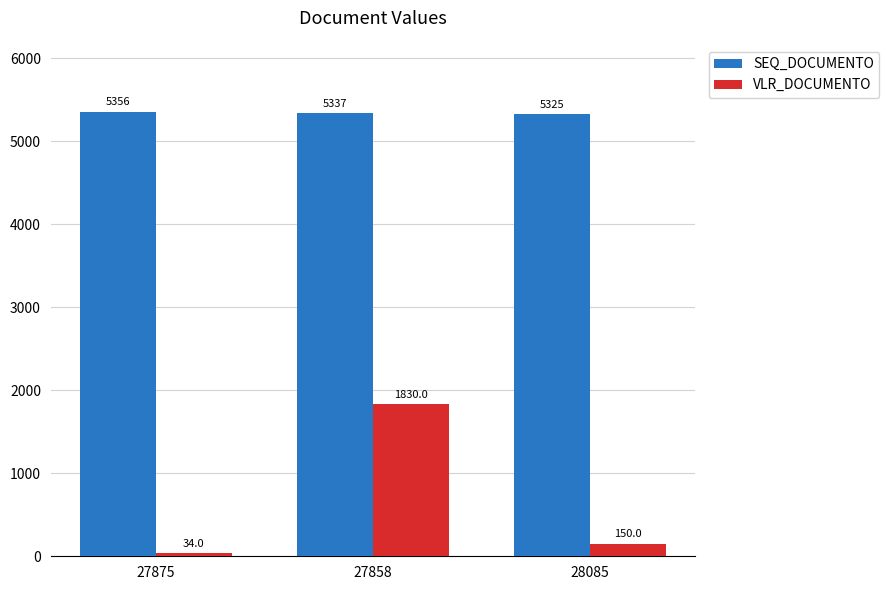

Which series has the widest spread of values?

VLR_DOCUMENTO